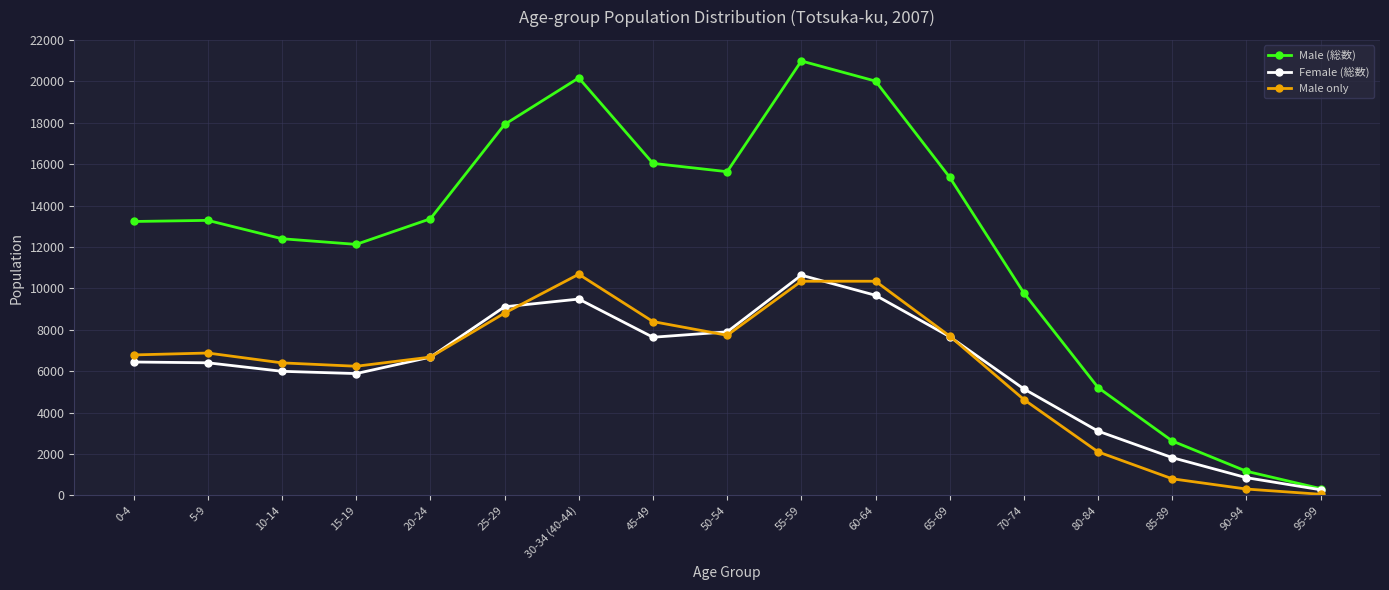

How many lines are shown in the chart?

3